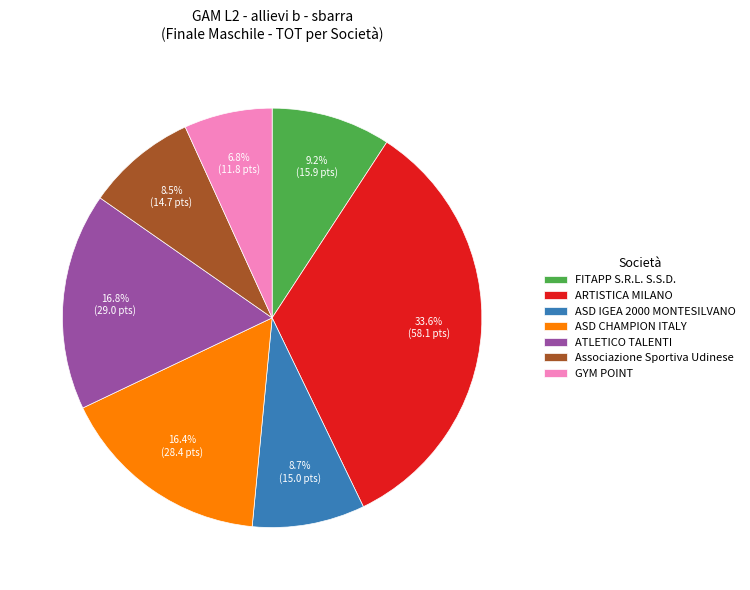

What is the total percentage of ASD IGEA 2000 MONTESILVANO and ARTISTICA MILANO?

42.3%